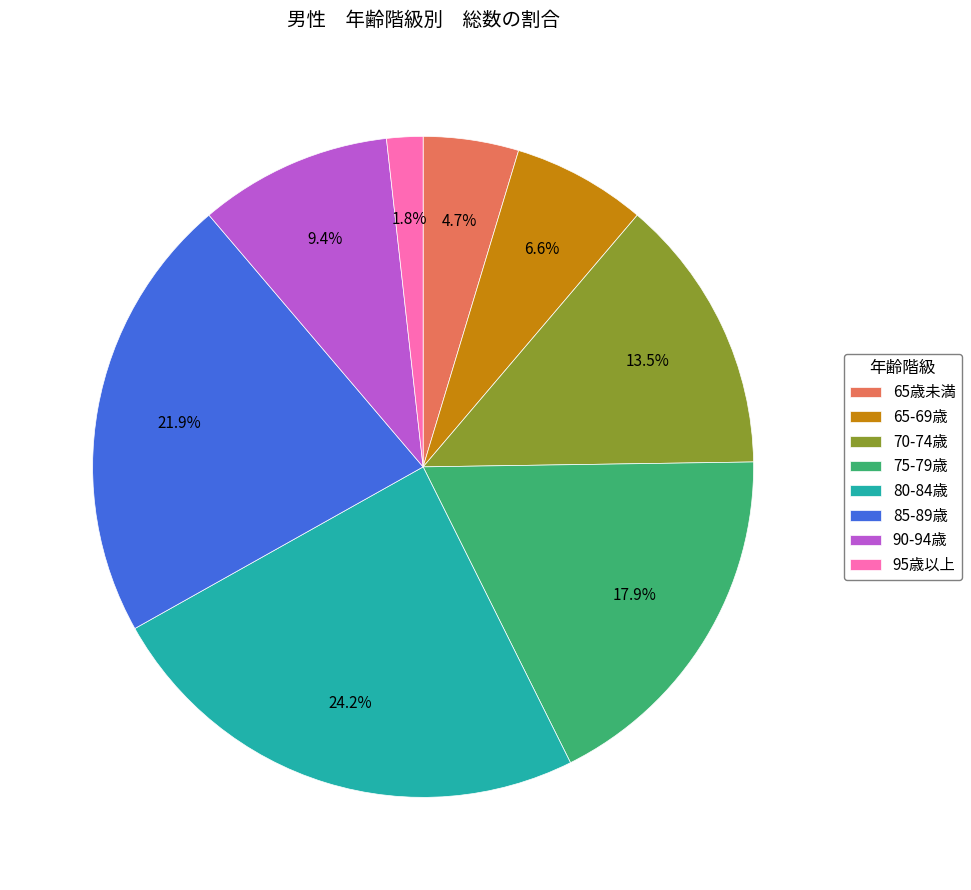

Is the sum of 75-79歳 and 90-94歳 greater than half?

No